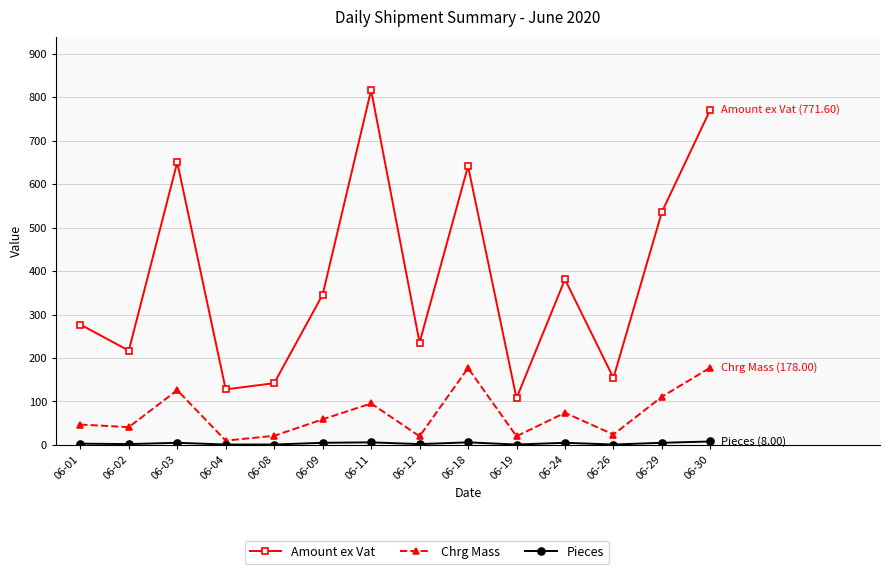

What is the value of the Amount ex Vat point at the 14th from the left?

771.6